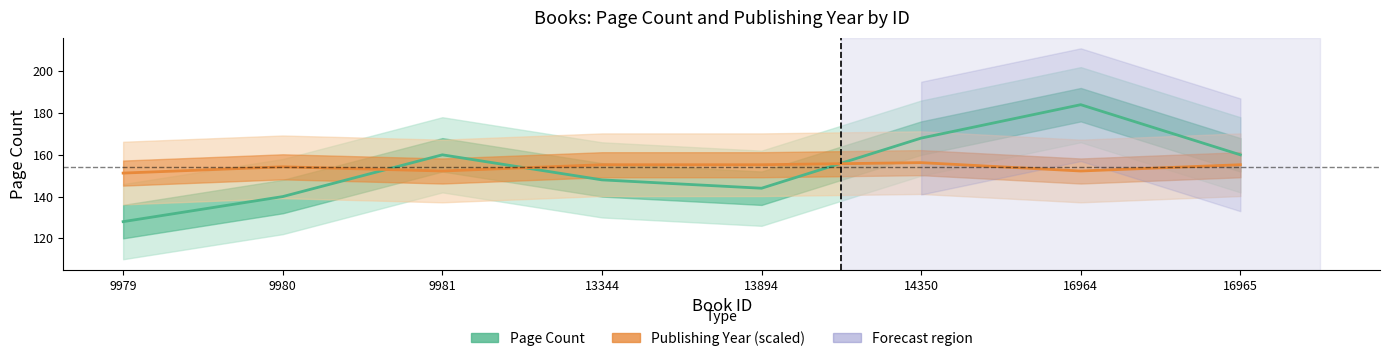

Reading right to left, extract all data points from this chart.

Page Count: 160.0	184.0	168.0	144.0	148.0	160.0	140.0	128.0
Publishing Year (scaled): 155.2	152.2	156.2	155.2	155.2	152.2	154.2	151.2